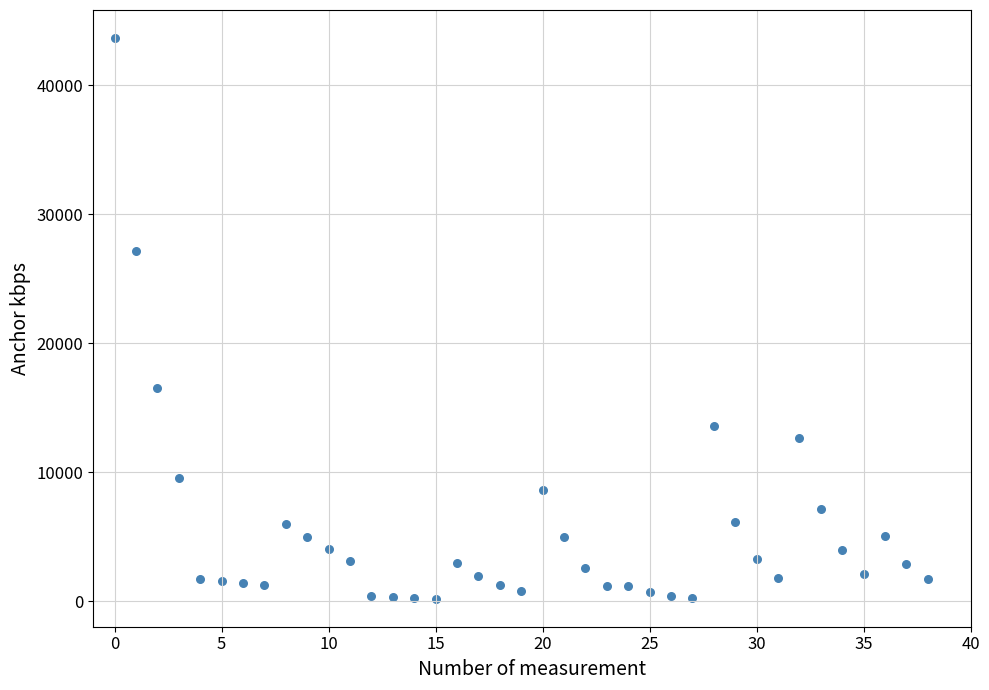

What is the range of Y values (max minus min)?

43475.5